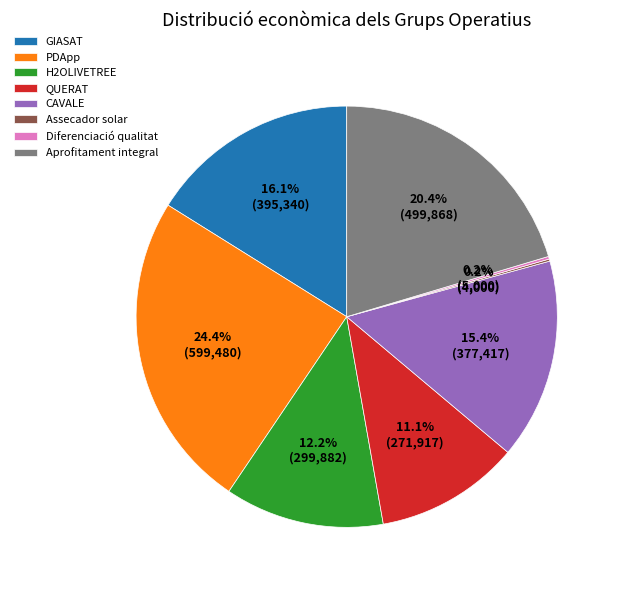

Which slice is the largest?

PDApp